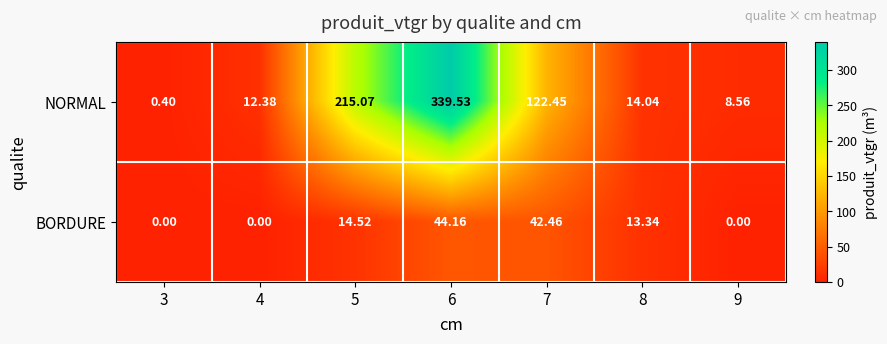

Is the value of NORMAL at 4 greater than the value of BORDURE at 5?

No